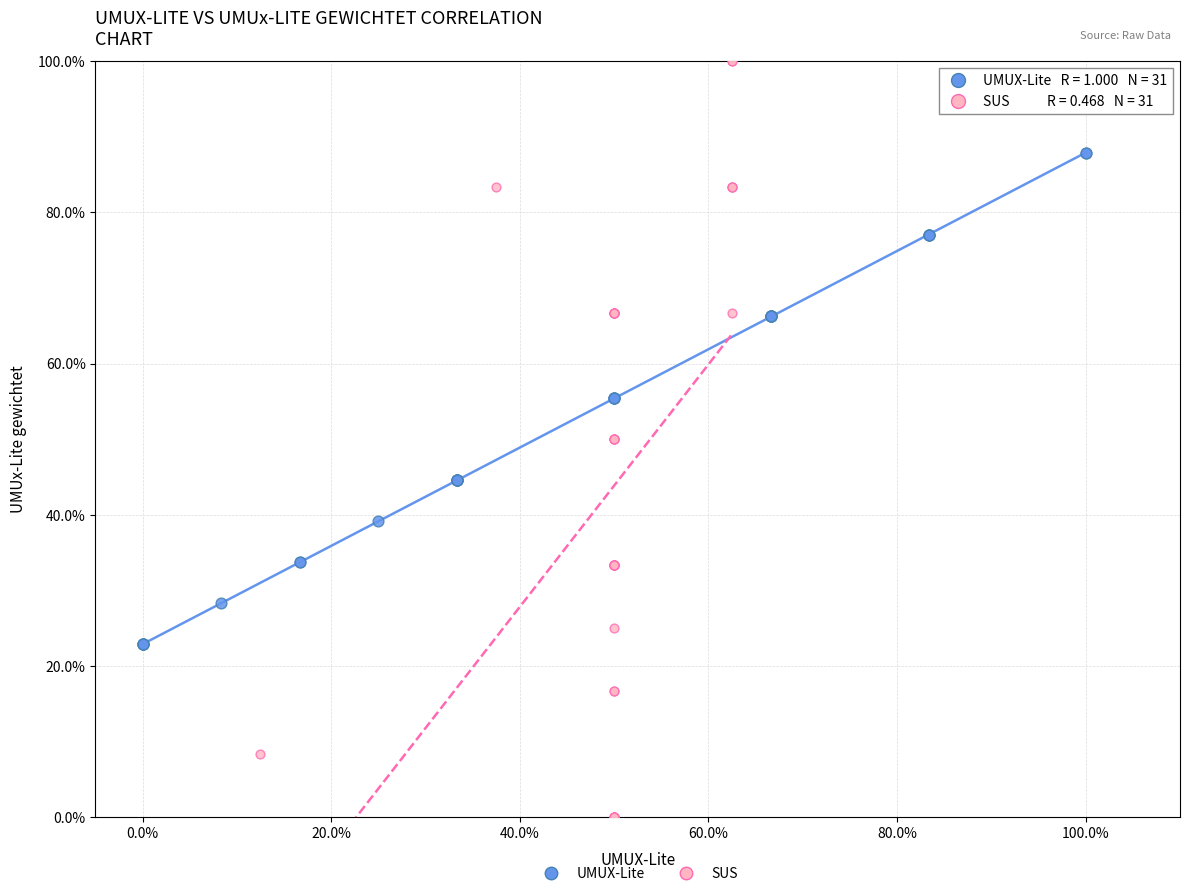

Which series has the widest spread of Y values?

SUS